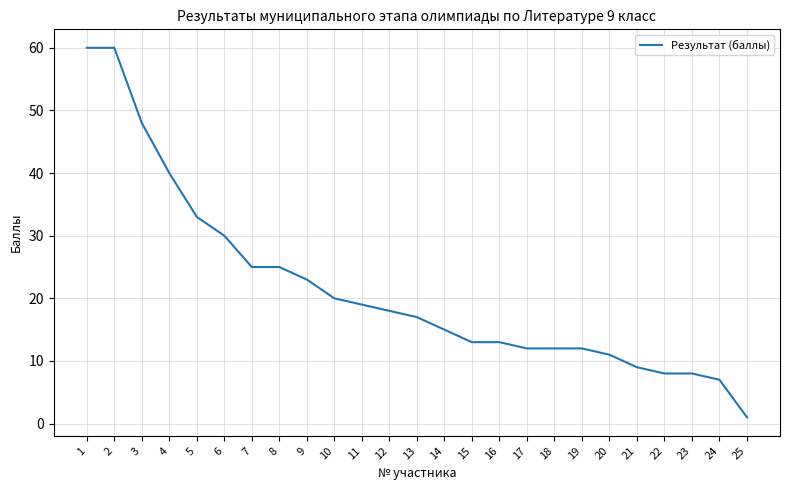

Where does the data first go above 17?

1